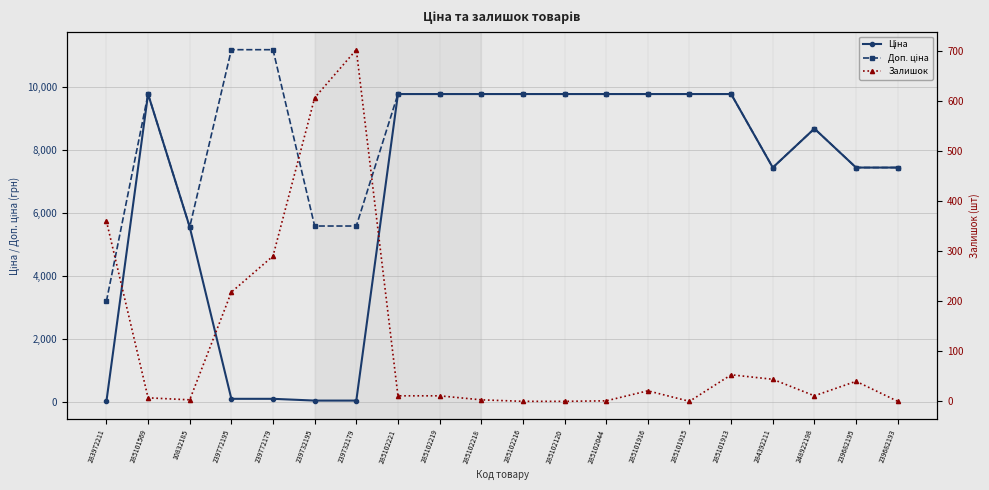

At 285102044, list the series in order from smallest to largest.

Залишок, Ціна, Доп. ціна